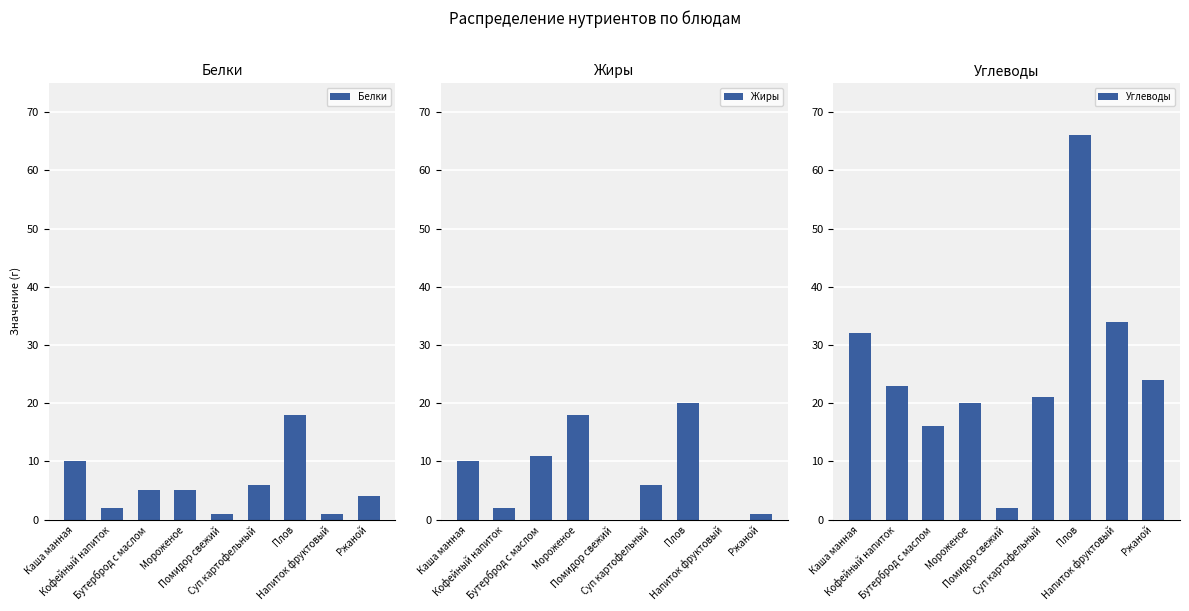

True or false: Белки has a value of 3 at Суп картофельный.

False